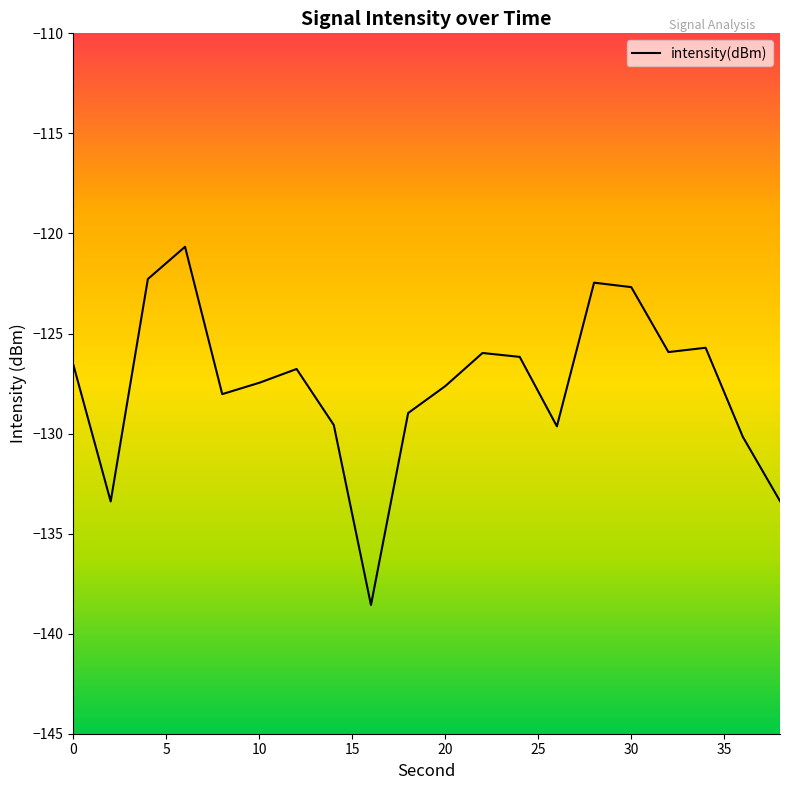

What is the difference between the maximum and minimum values?

17.9